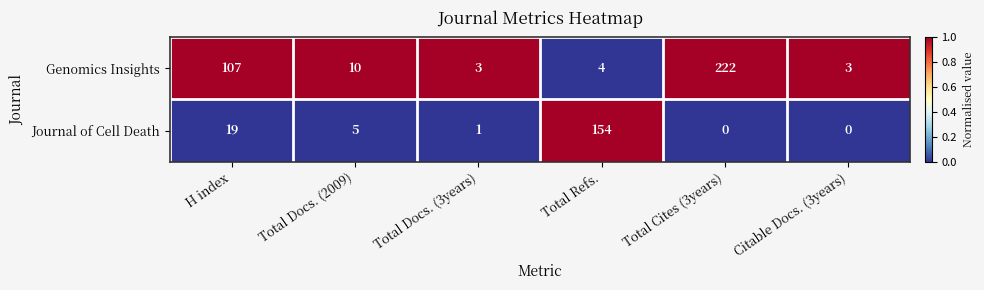

What is the greatest value displayed?

222